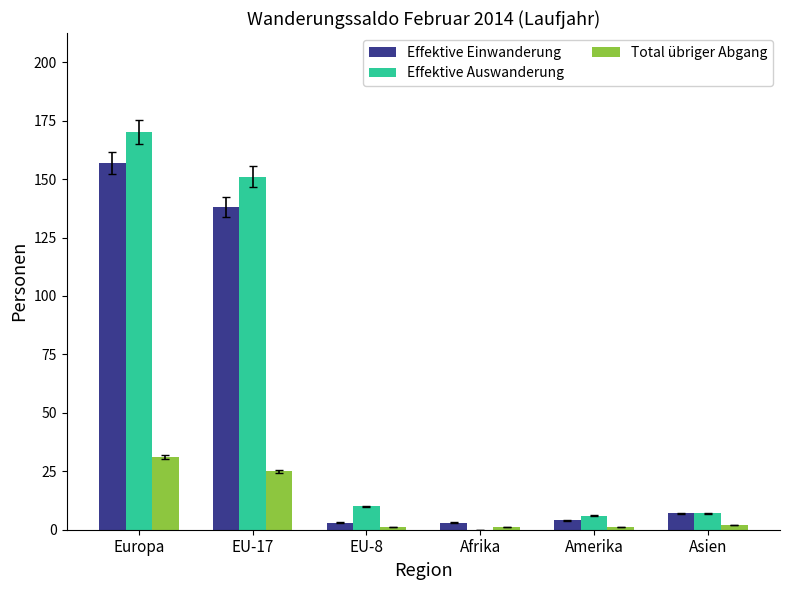

Reading left to right, extract all data points from this chart.

Effektive Einwanderung: Europa=157	EU-17=138	EU-8=3	Afrika=3	Amerika=4	Asien=7
Effektive Auswanderung: Europa=170	EU-17=151	EU-8=10	Afrika=0	Amerika=6	Asien=7
Total übriger Abgang: Europa=31	EU-17=25	EU-8=1	Afrika=1	Amerika=1	Asien=2